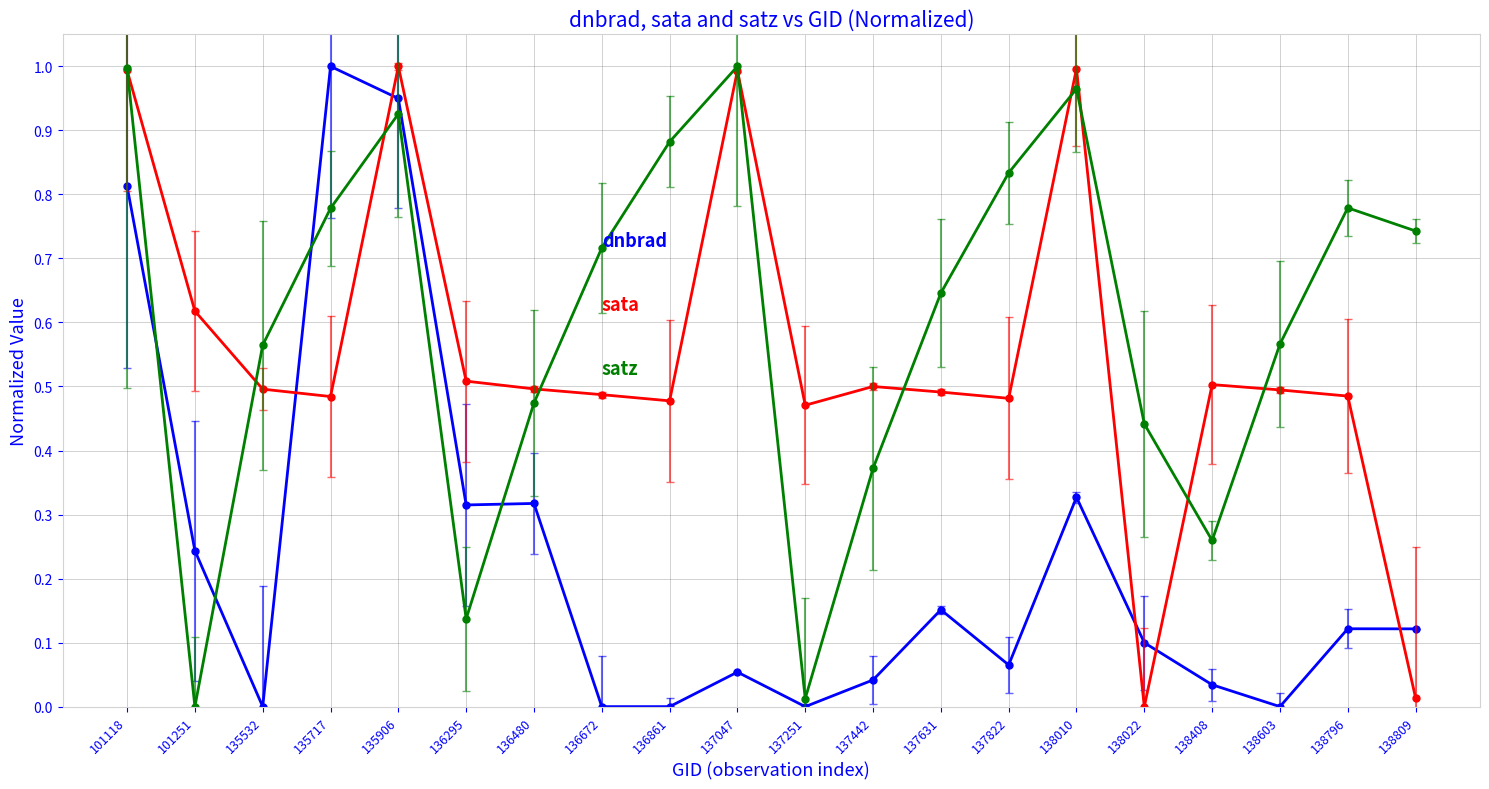

At which category is the sum across all series the highest?

135906